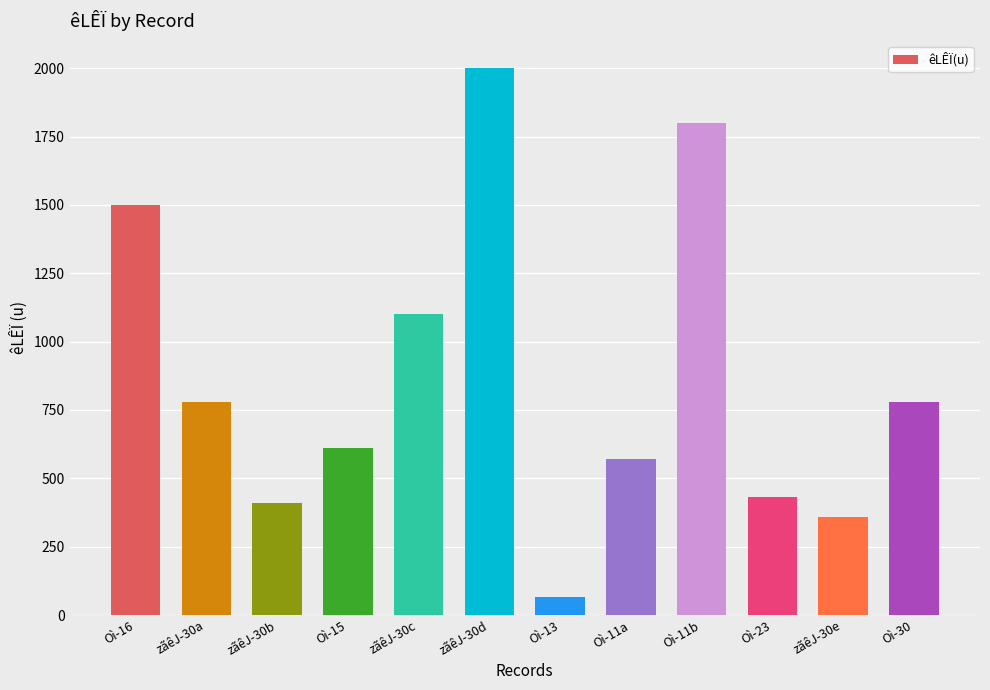

Does the chart contain stacked bars?

No